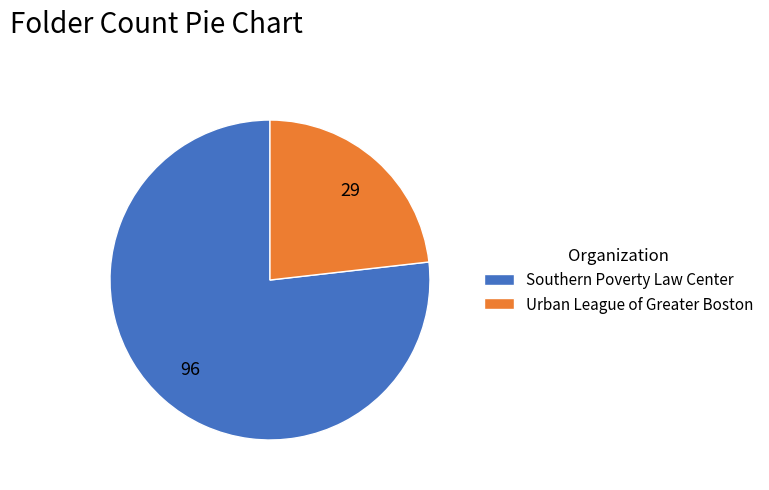

What is the smallest slice in the pie chart?

Urban League of Greater Boston